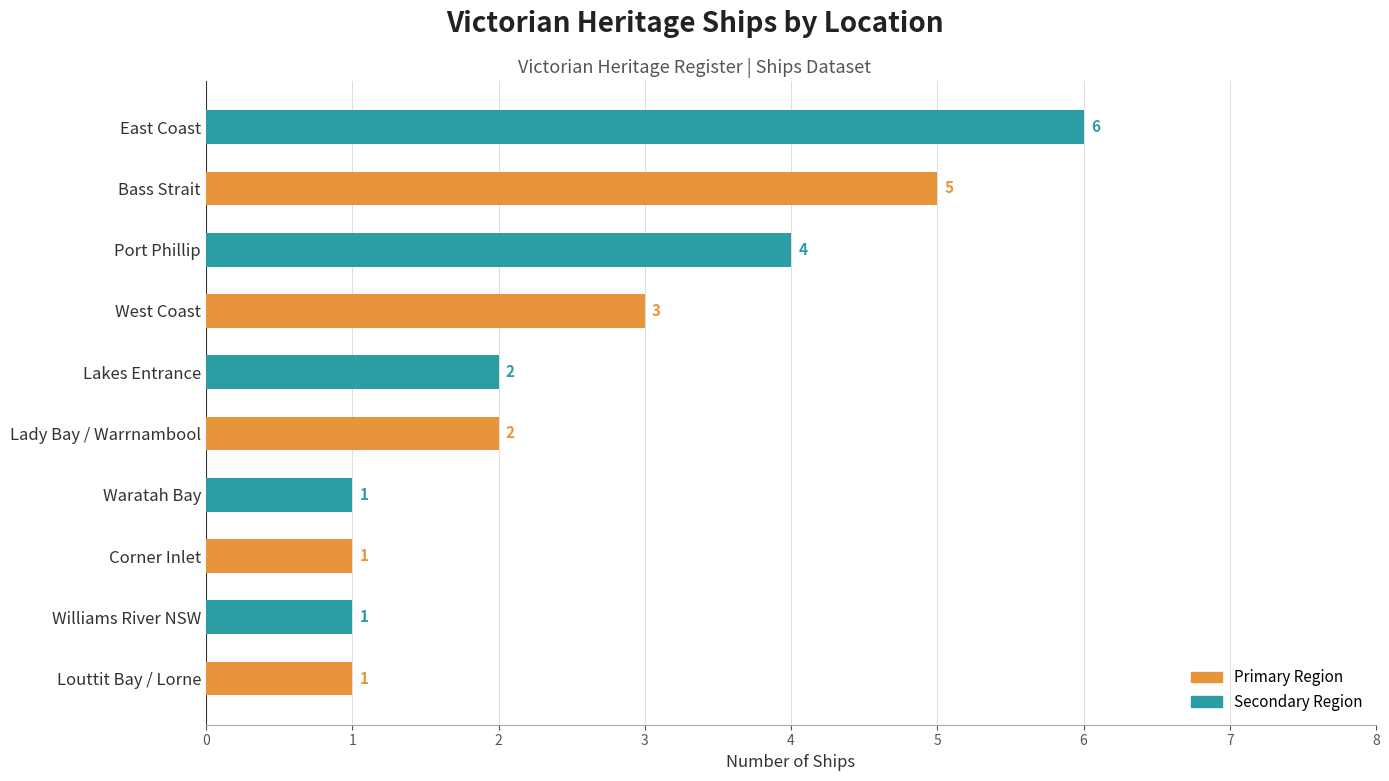

How many values are between 1 and 4?

8